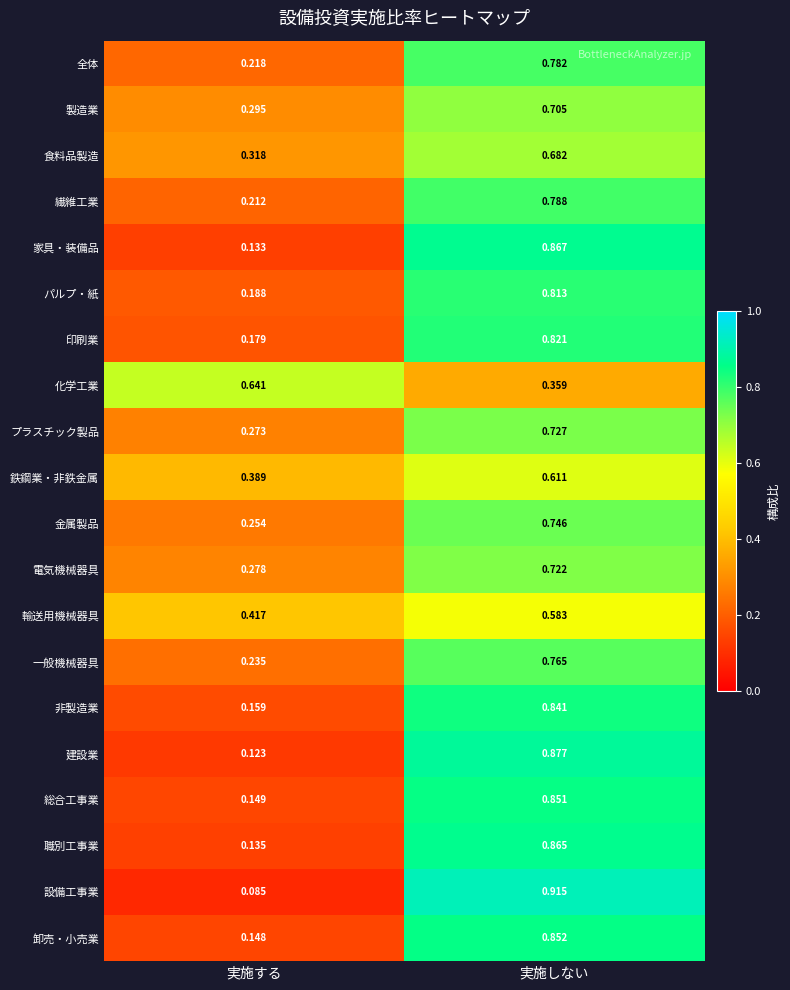

Which series changed the most between 実施する and 実施しない?

設備工事業